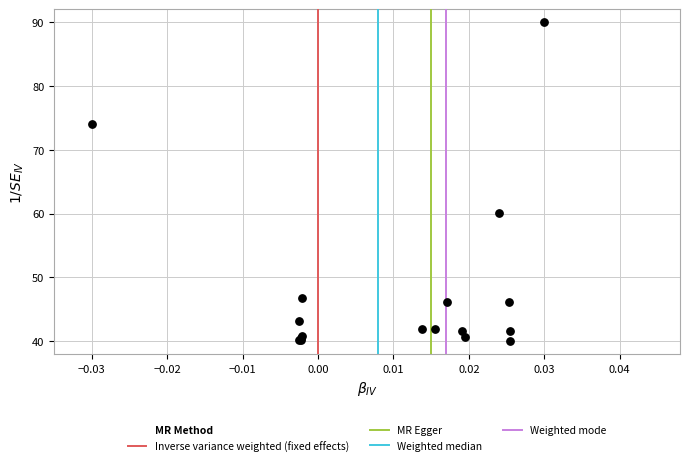

What Y value in the scatter plot is closest to 65?

60.1